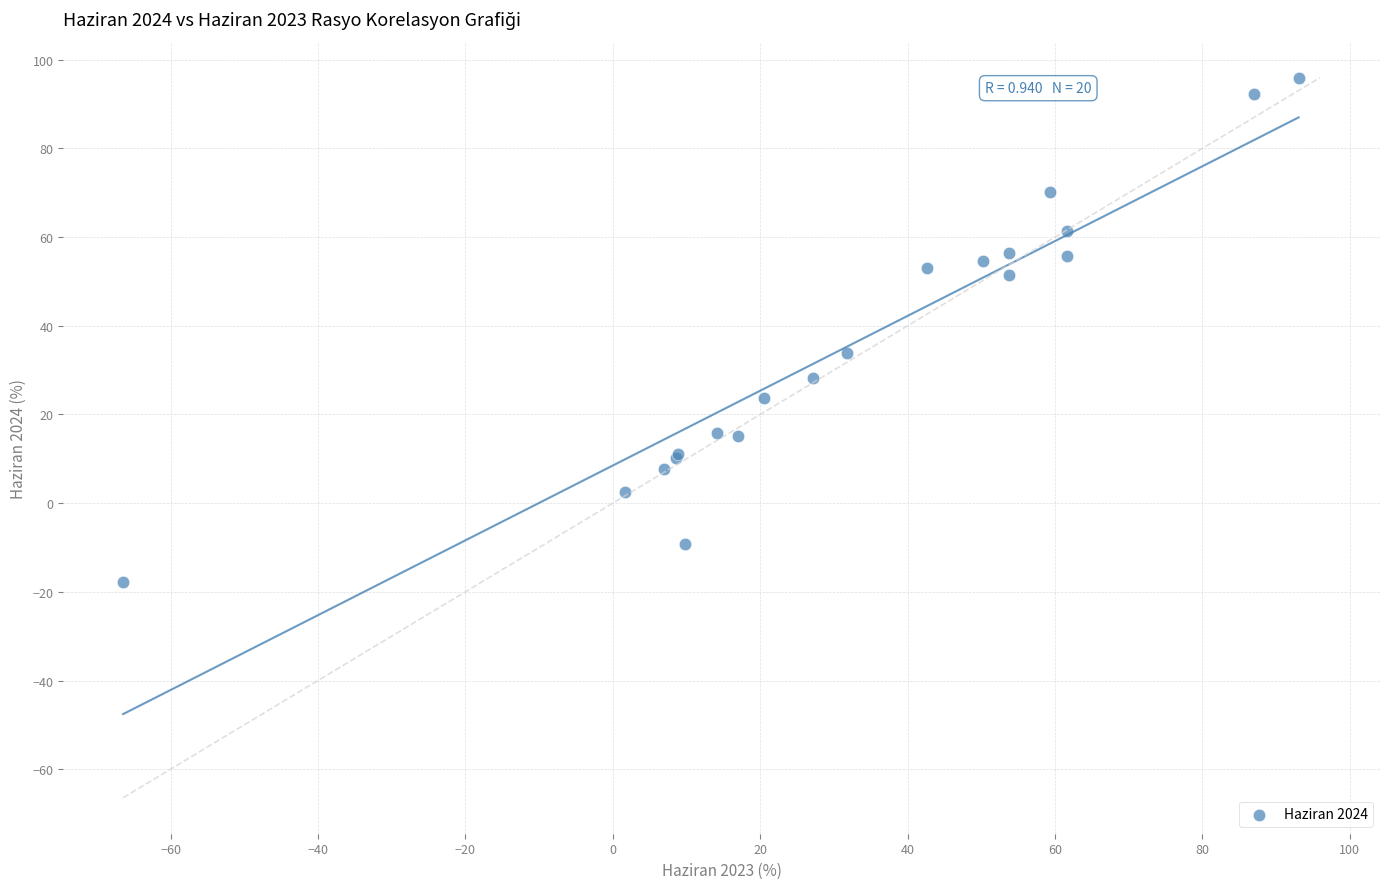

What Y value in the scatter plot is closest to 39?

33.9